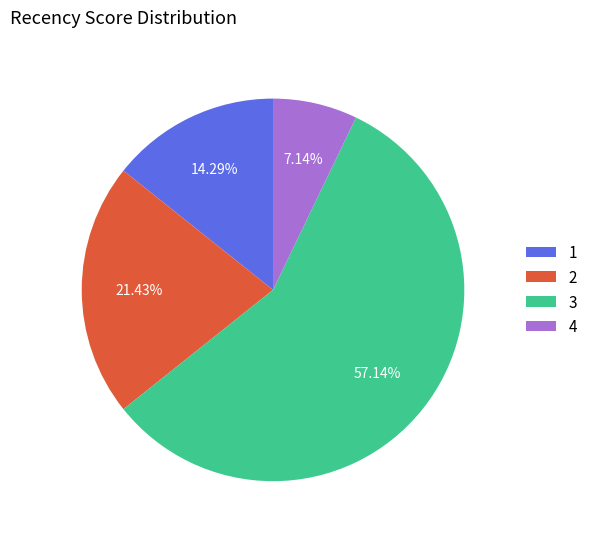

Rank the categories by value from highest to lowest.

3, 2, 1, 4